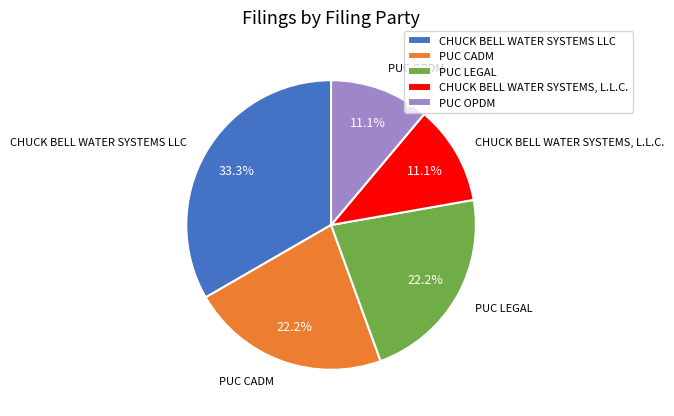

Does PUC LEGAL represent more than half of the total?

No